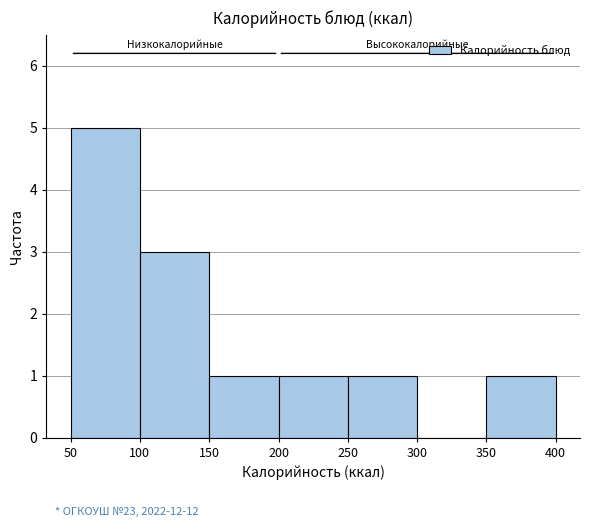

Reading left to right, list every bar in this chart as the range it spans on the x-axis followed by its height. The values are not printed on the chart, so give them approximately, as read against the axis.

50 to 100: 5
100 to 150: 3
150 to 200: 1
200 to 250: 1
250 to 300: 1
300 to 350: 0
350 to 400: 1